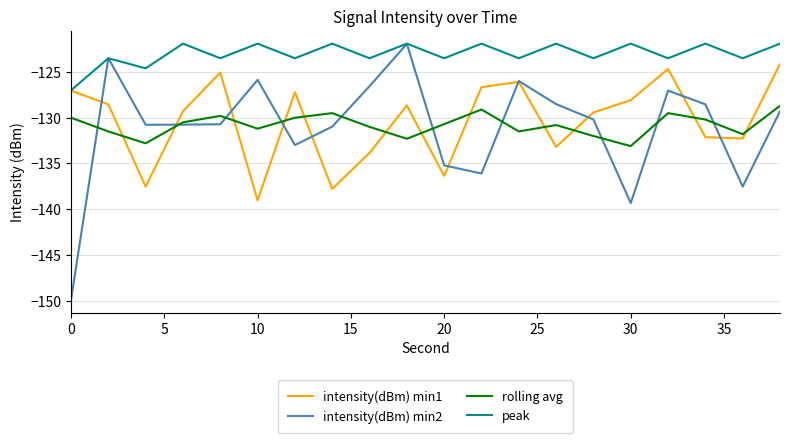

What is the highest value of the intensity(dBm) min2 series?

-121.9